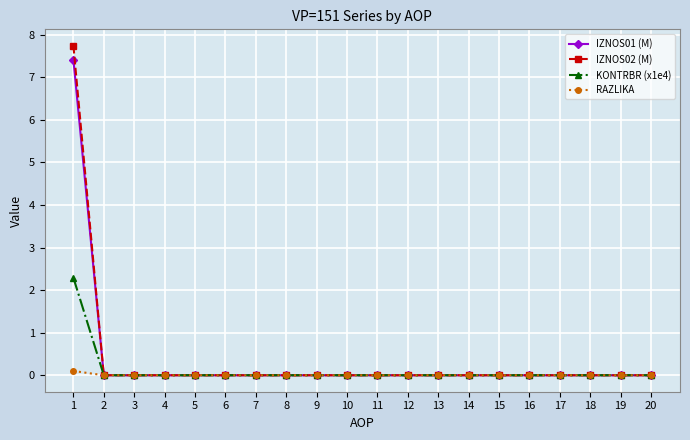

Is it true that IZNOS02 (M) equals 0.0 at 14?

True